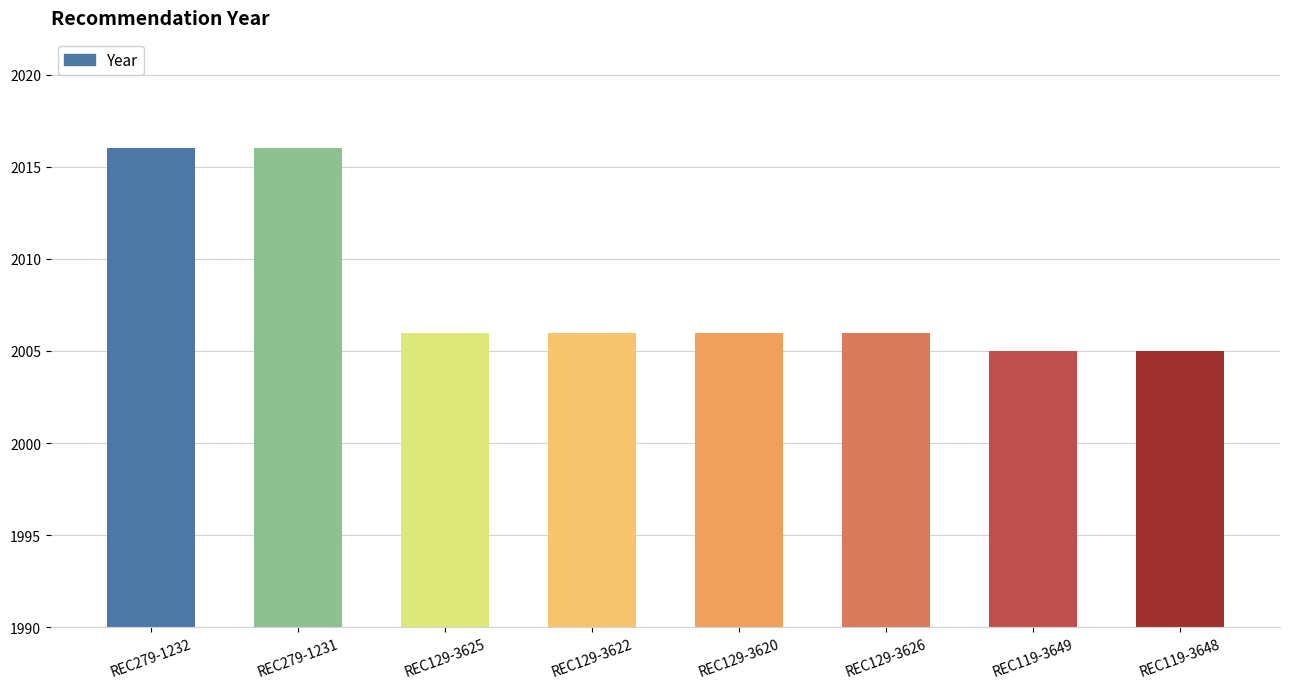

How many values are below 2006?

2